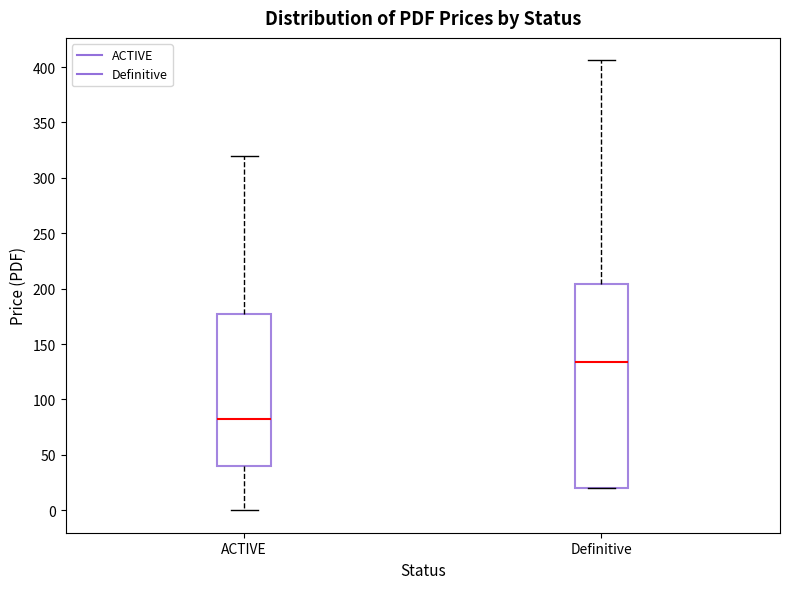

Which box's median line is the highest?

Definitive